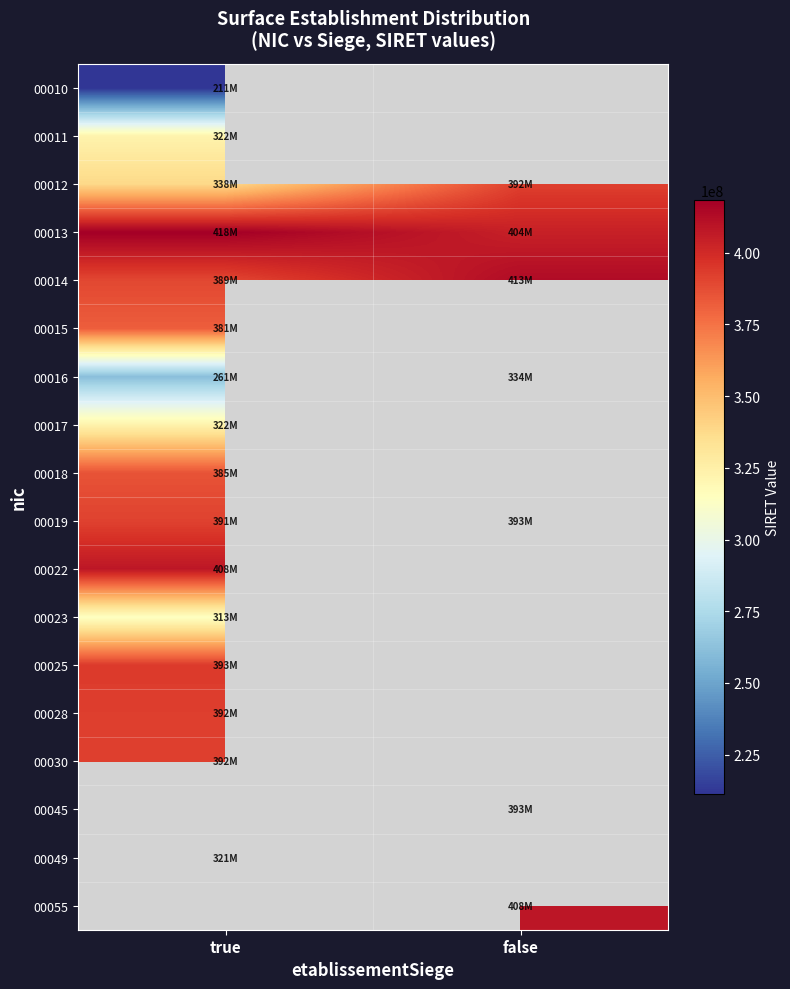

At how many categories does at least one series exceed 343613360?

2